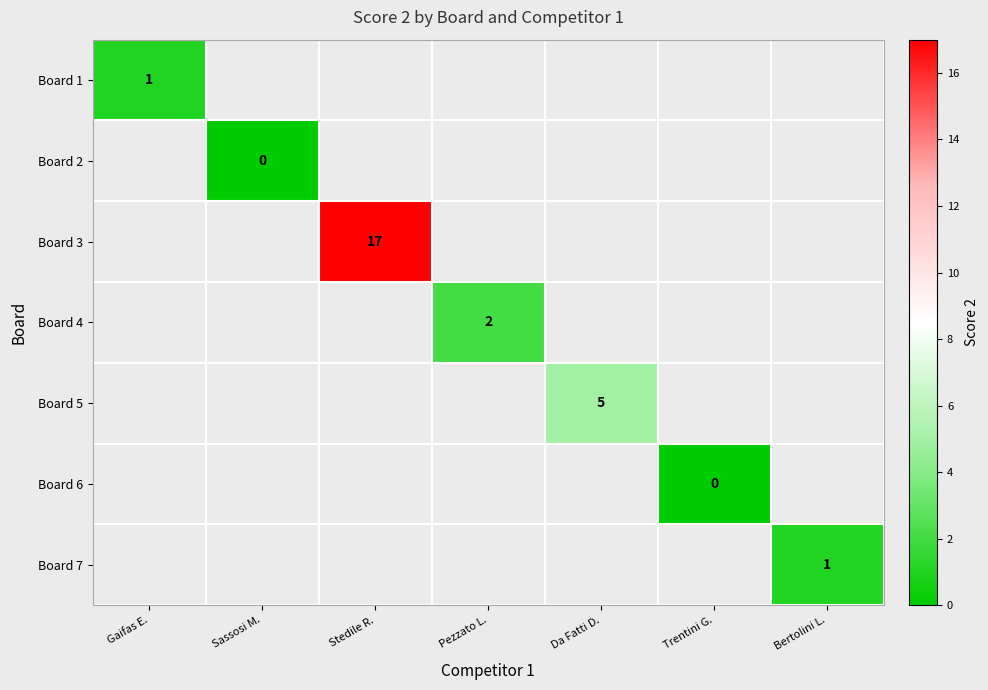

Is it true that Board 1 equals 1 at Gaifas E.?

True